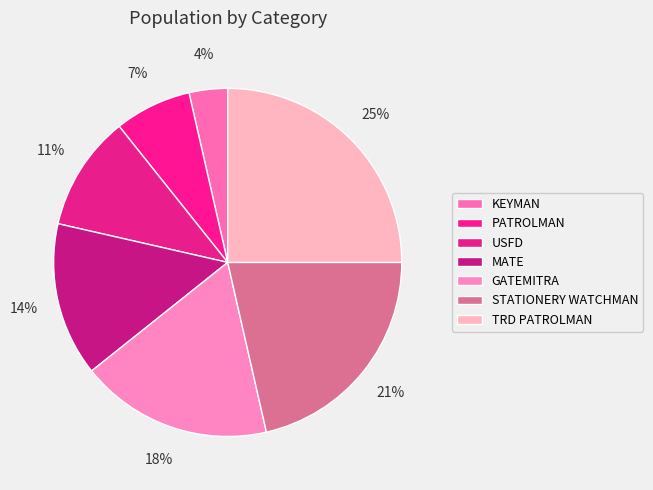

To the nearest percent, what percentage of the pie is KEYMAN?

4%